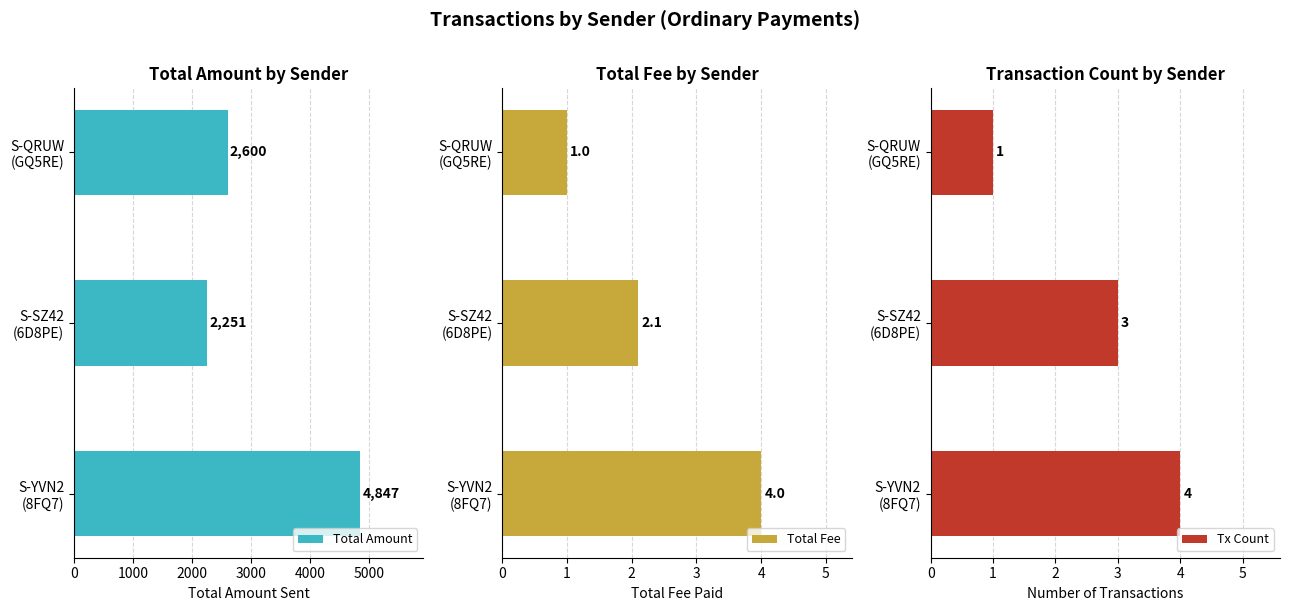

How many Tx Count values are between 1 and 4?

3